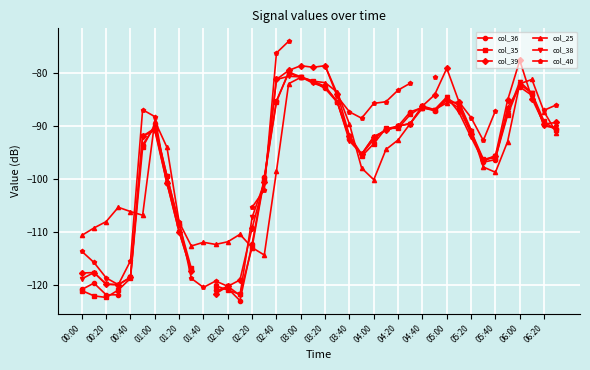

At 29, list the series in order from largest to smallest.

col_40, col_39, col_25, col_38, col_35, col_36